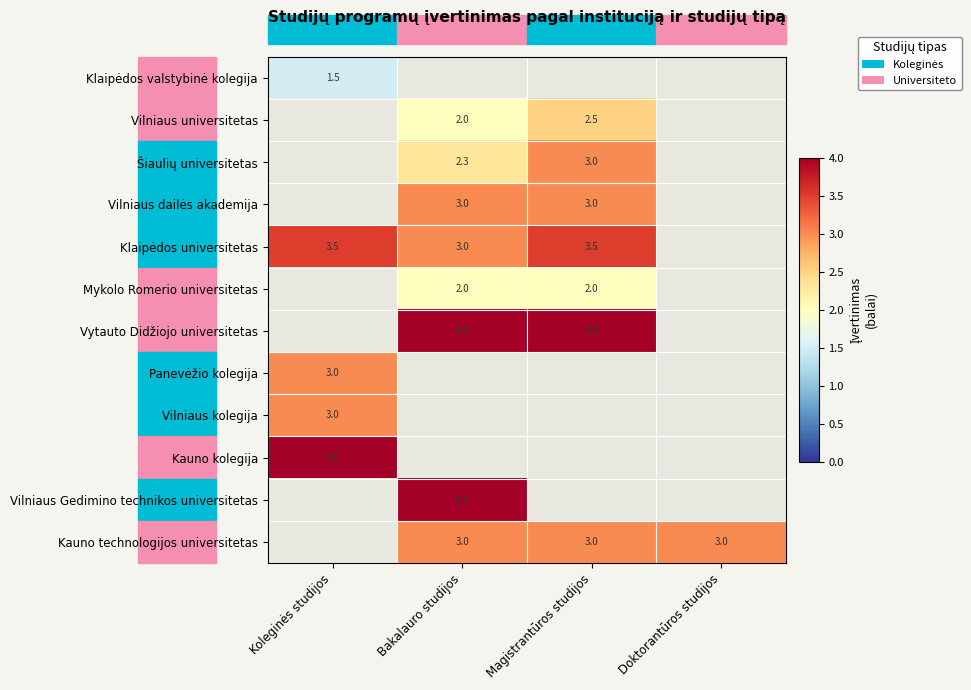

At how many categories does at least one series exceed 0?

4